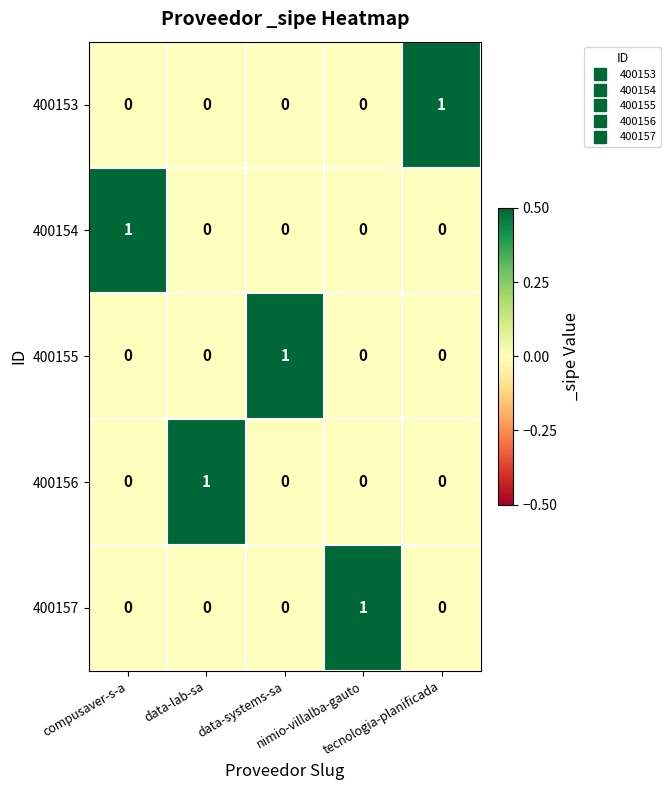

At how many categories does at least one series exceed 0?

5